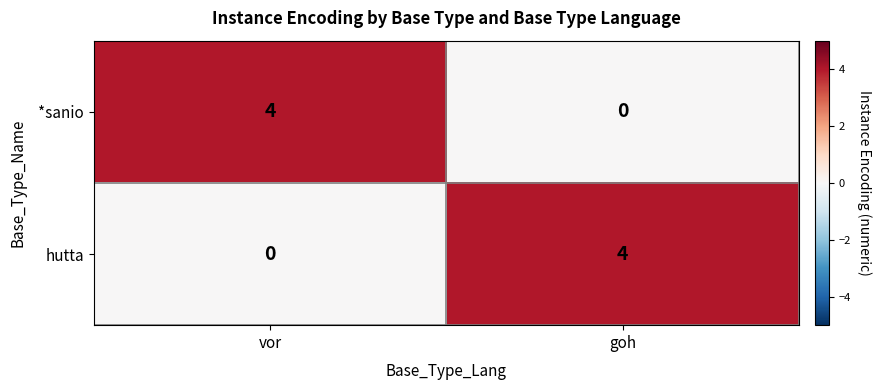

Reading left to right, list all the values displayed in this chart.

*sanio: 4	0
hutta: 0	4